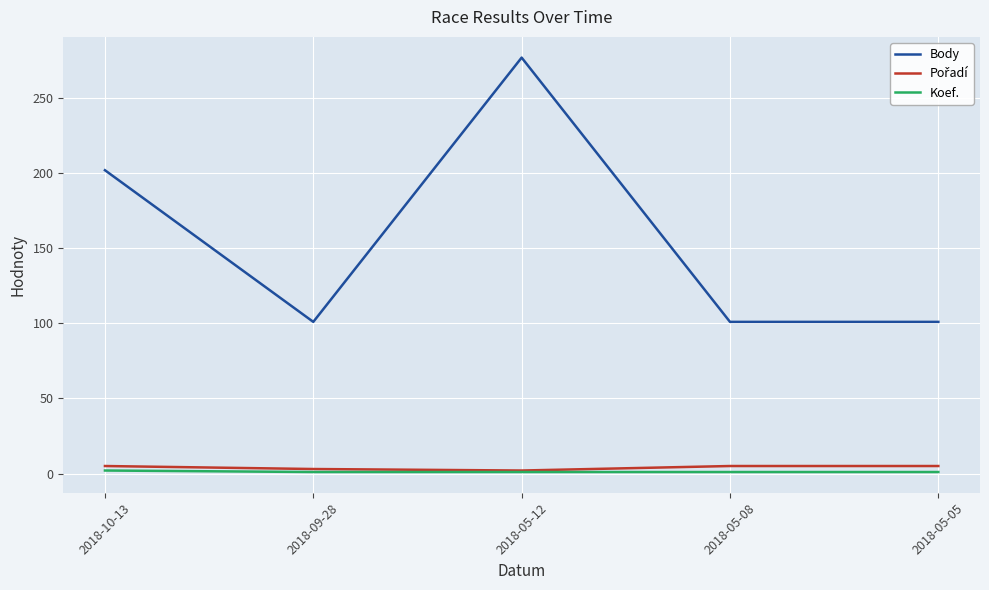

True or false: Body and Koef. cross at least once.

False